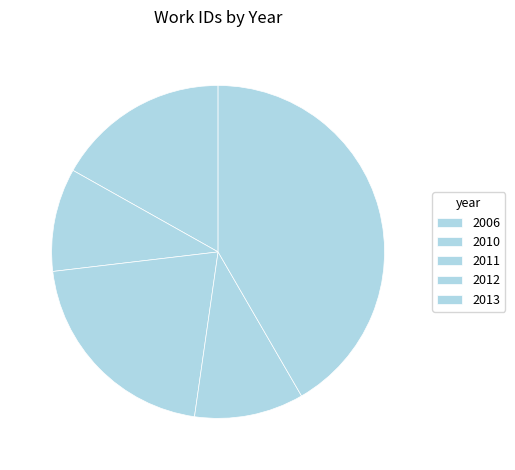

Is 2013 the majority of the pie?

No